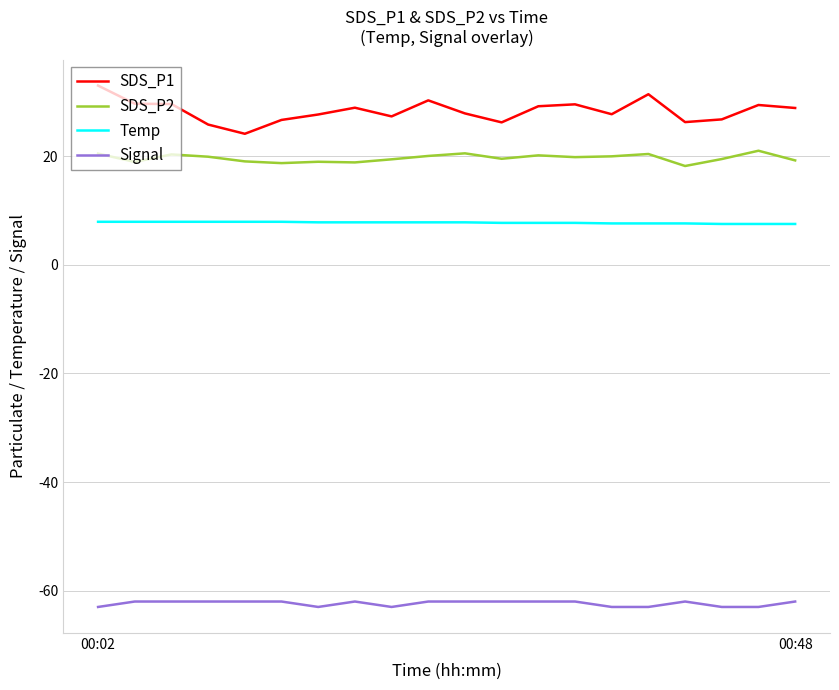

Rank the series by their maximum value, from lowest to highest.

Signal, Temp, SDS_P2, SDS_P1